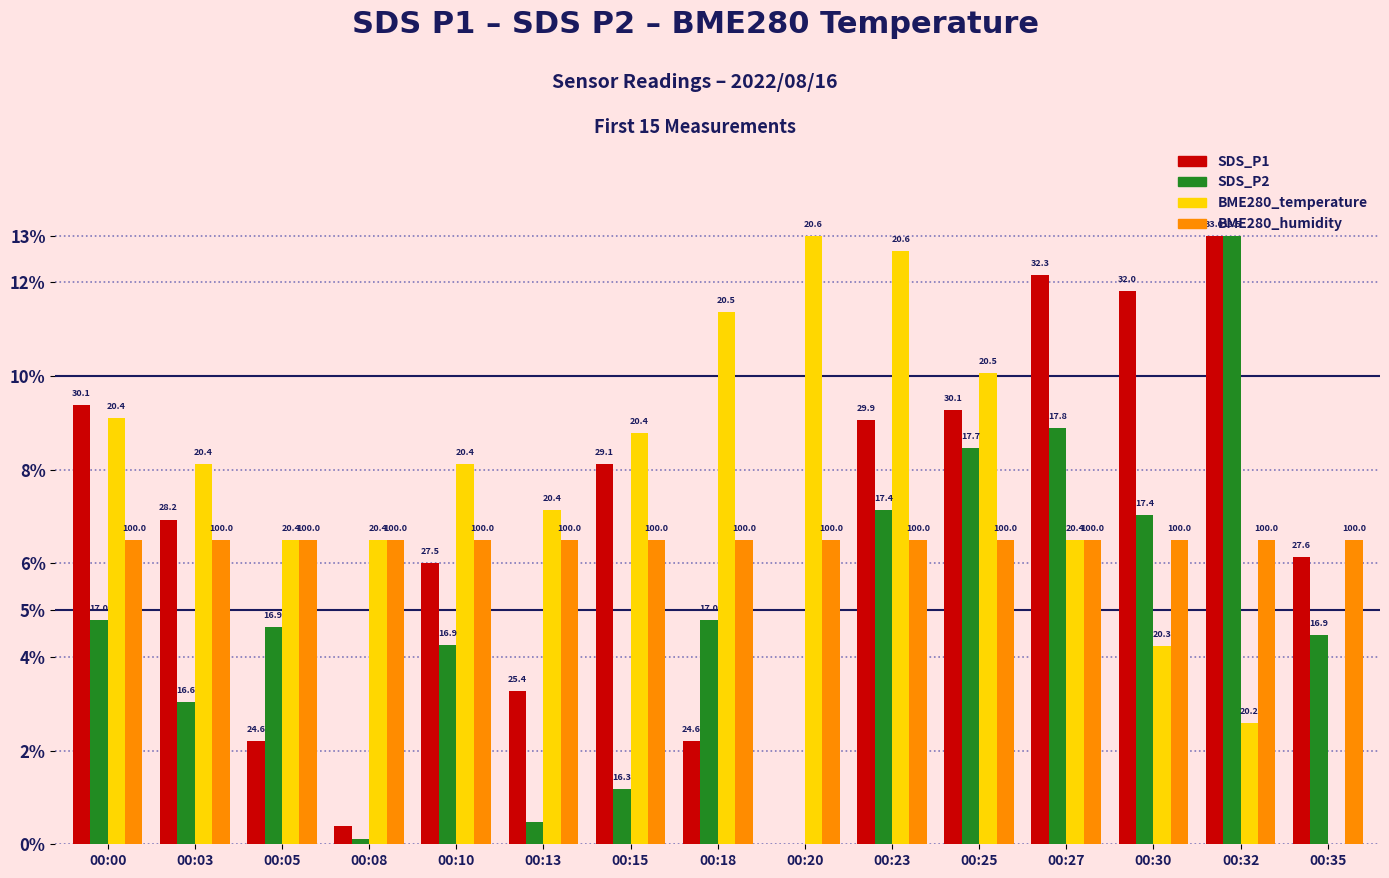

How many groups of bars are there?

15